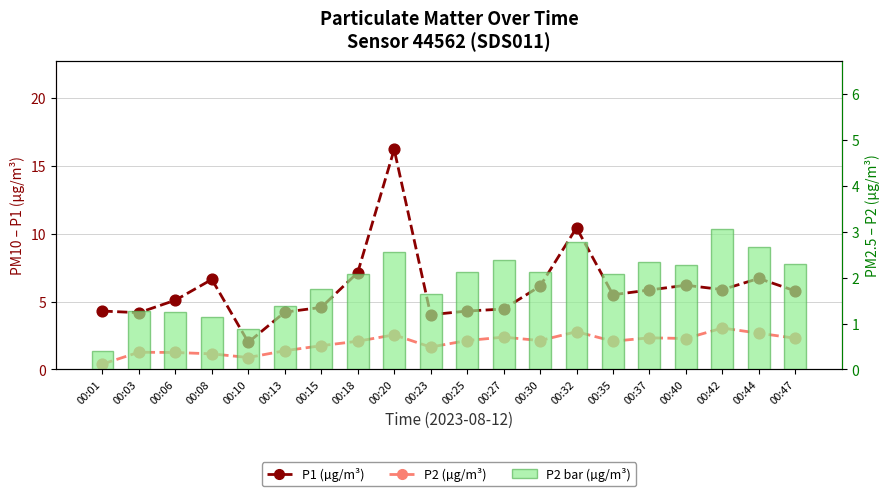

Is the value of P1 (µg/m³) at 00:40 greater than the value of P2 (µg/m³) at 00:01?

Yes